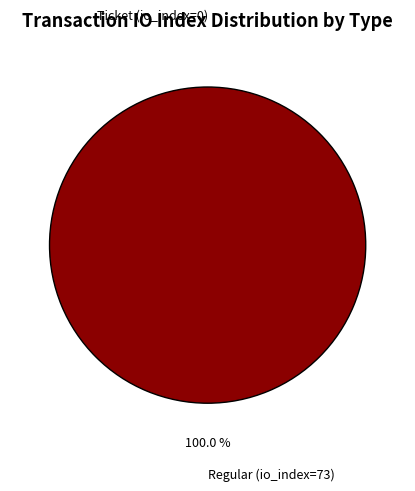

Which category has the biggest portion of the pie?

Regular (io_index=73)